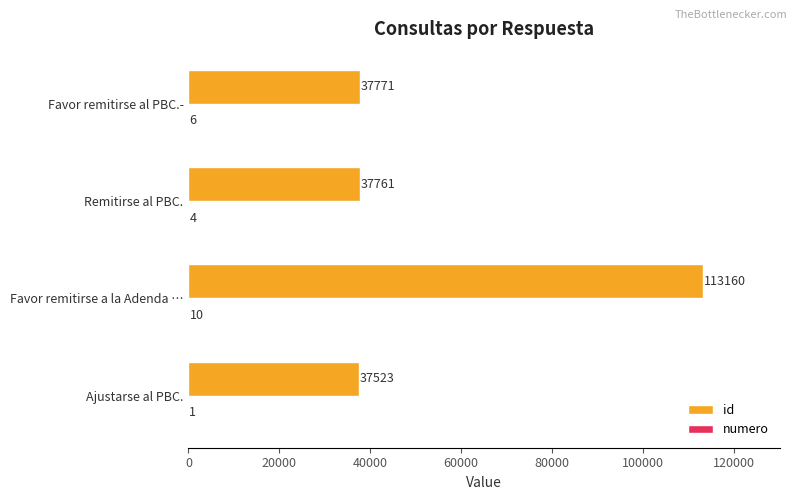

Between Favor remitirse a la Adenda … and Remitirse al PBC., which series saw the biggest shift?

id